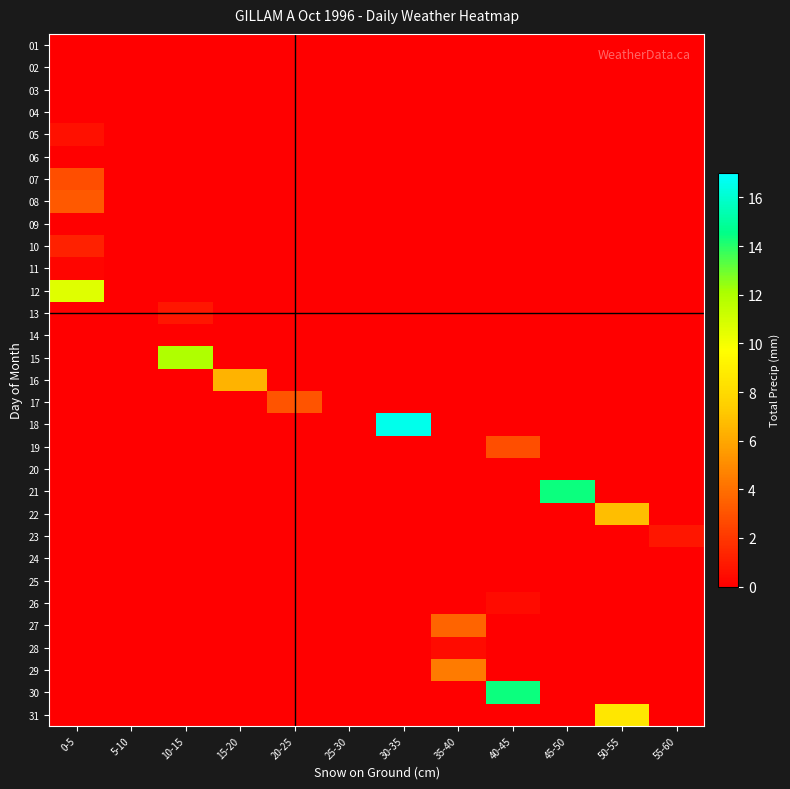

Which has a higher value, 35-40 or 55-60?

35-40